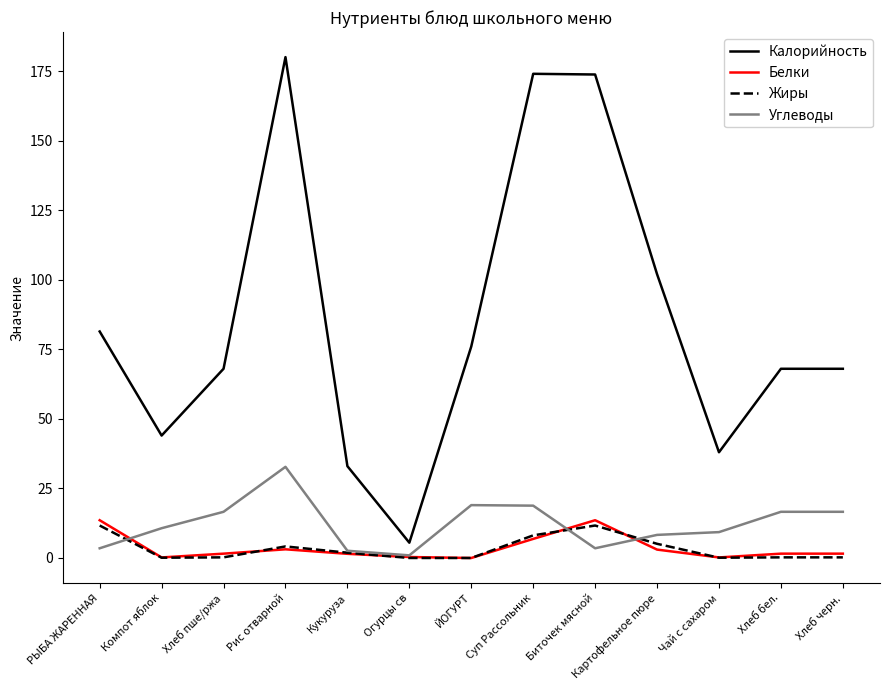

Is the value of Калорийность at Чай с сахаром greater than the value of Белки at Рис отварной?

Yes